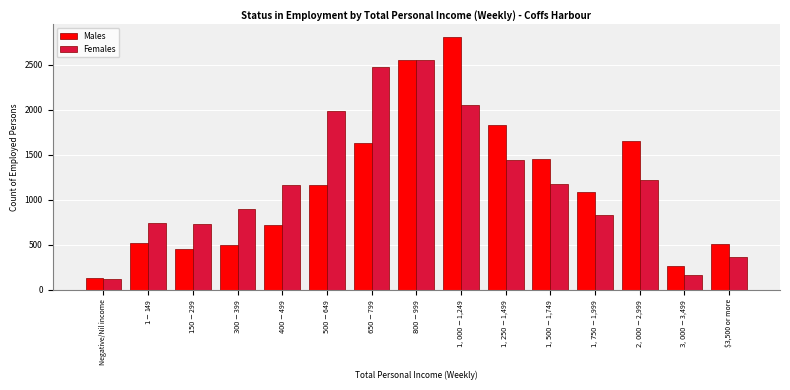

What is the average value of the Females series?

1192